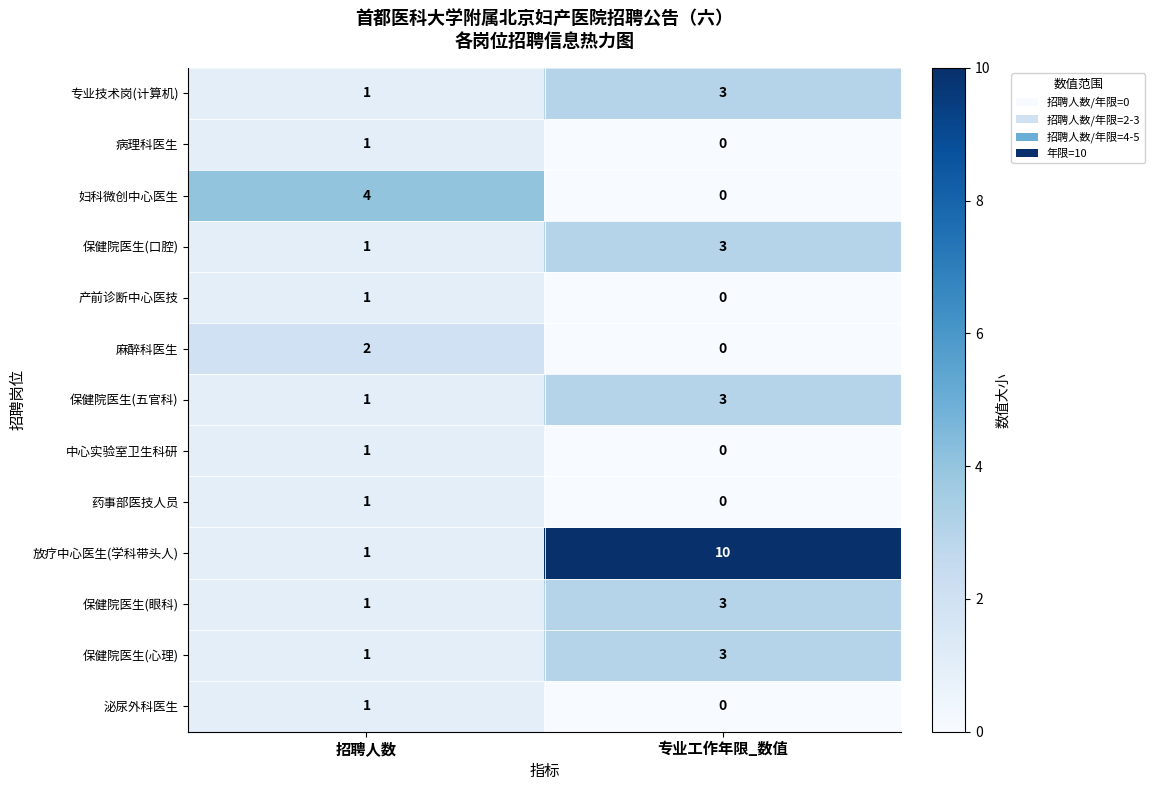

The value of 妇科微创中心医生 at 专业工作年限_数值 is 0. True or false?

True